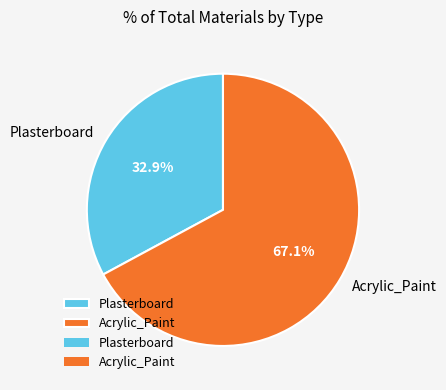

Combined, do Plasterboard and Acrylic_Paint account for over 50%?

Yes